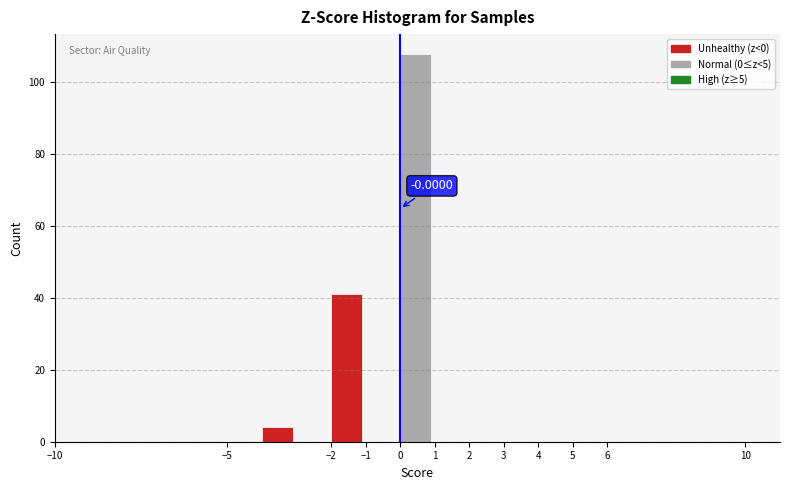

Which range on the x-axis has the tallest bar?

0 to 1